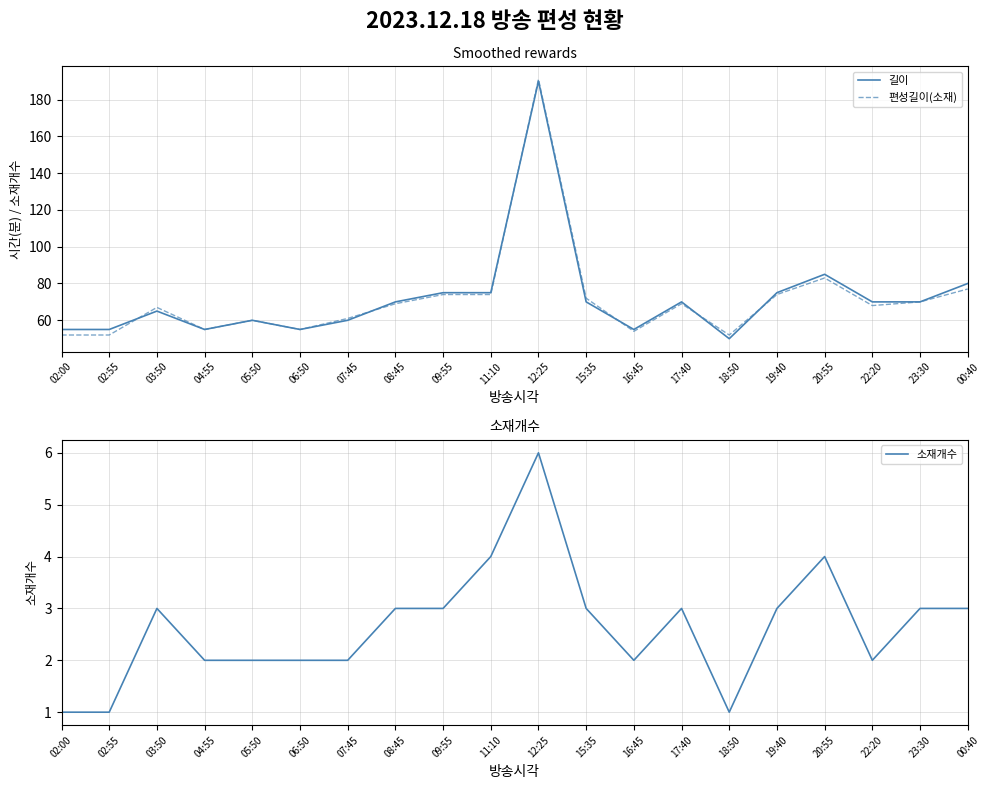

Where is the first local maximum for 소재개수?

03:50